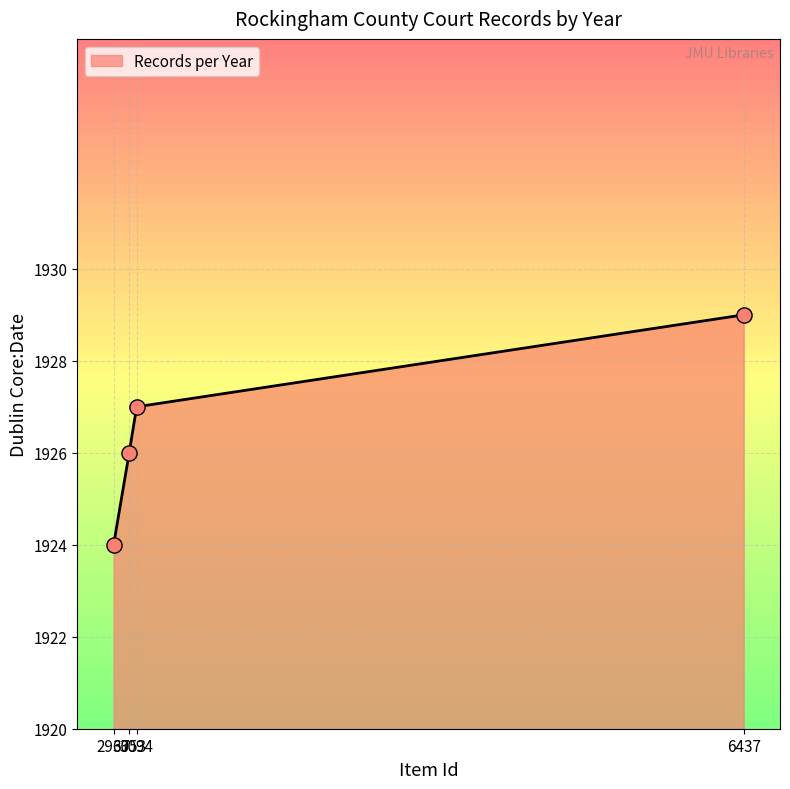

Approximately how many times larger is the value at 3094 compared to 3053?

1.0